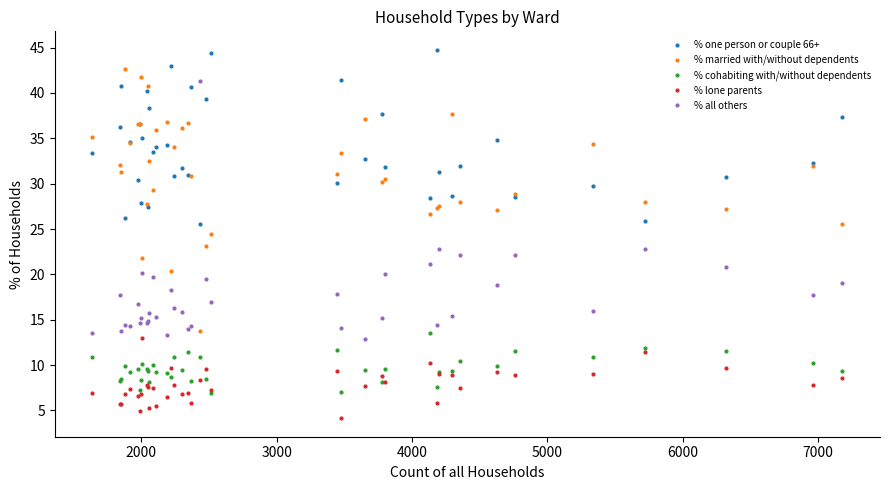

What is the minimum value for % cohabiting with/without dependents?

7.0